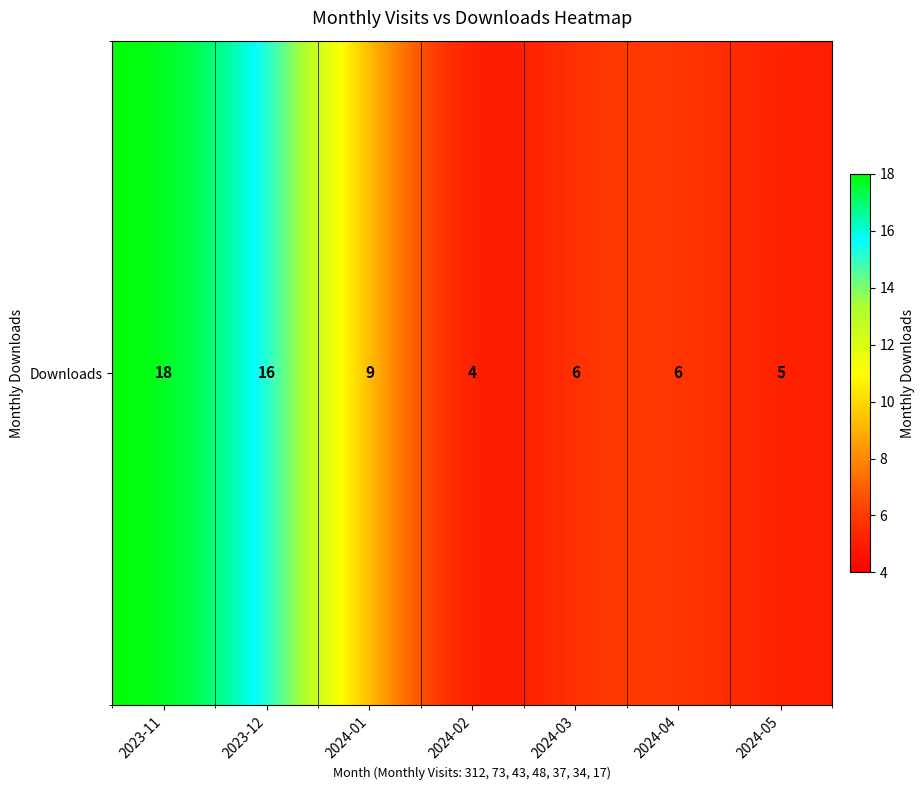

Reading left to right, transcribe all the data shown in this chart.

2023-11=18	2023-12=16	2024-01=9	2024-02=4	2024-03=6	2024-04=6	2024-05=5